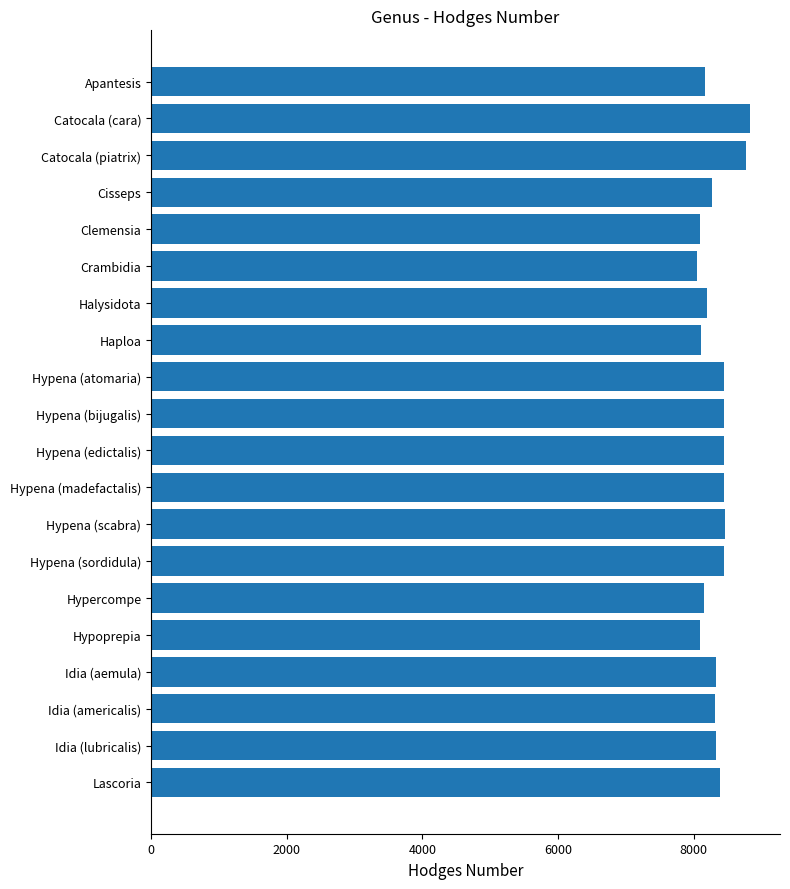

Between Catocala (cara) and Hypena (bijugalis), which is larger?

Catocala (cara)